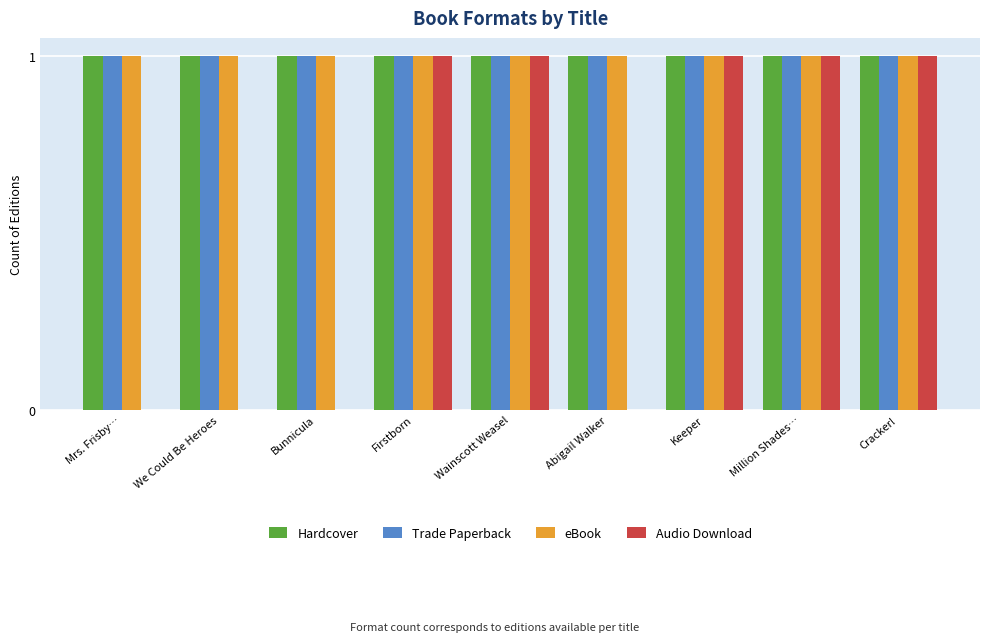

What value does the eBook series have at Bunnicula?

1